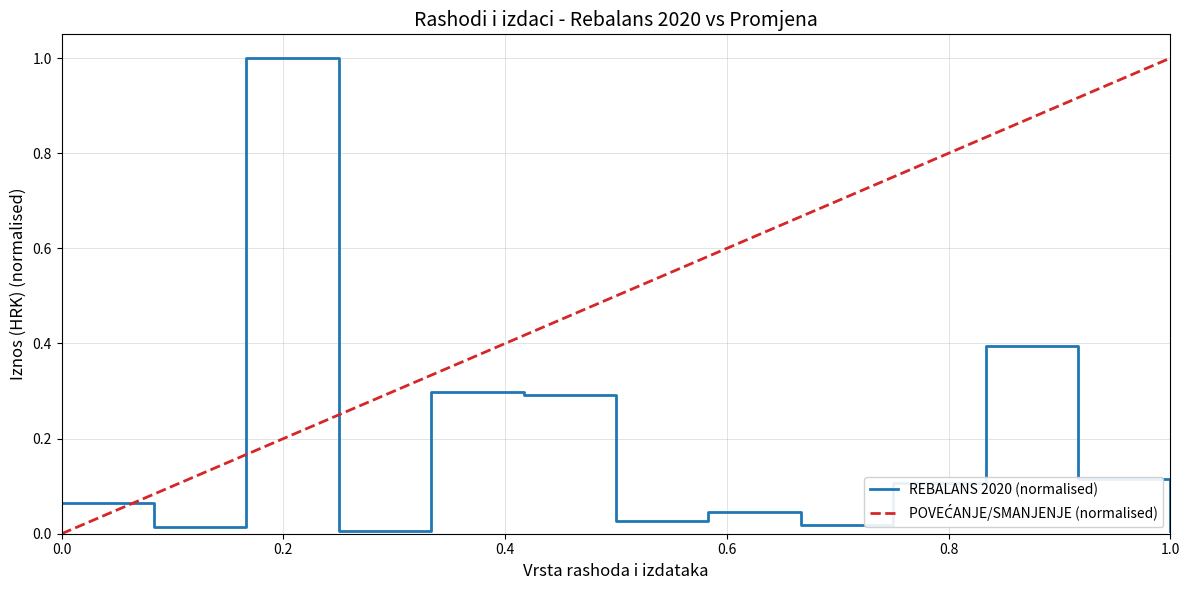

Is it true that the value at Plaće is 0.3?

True